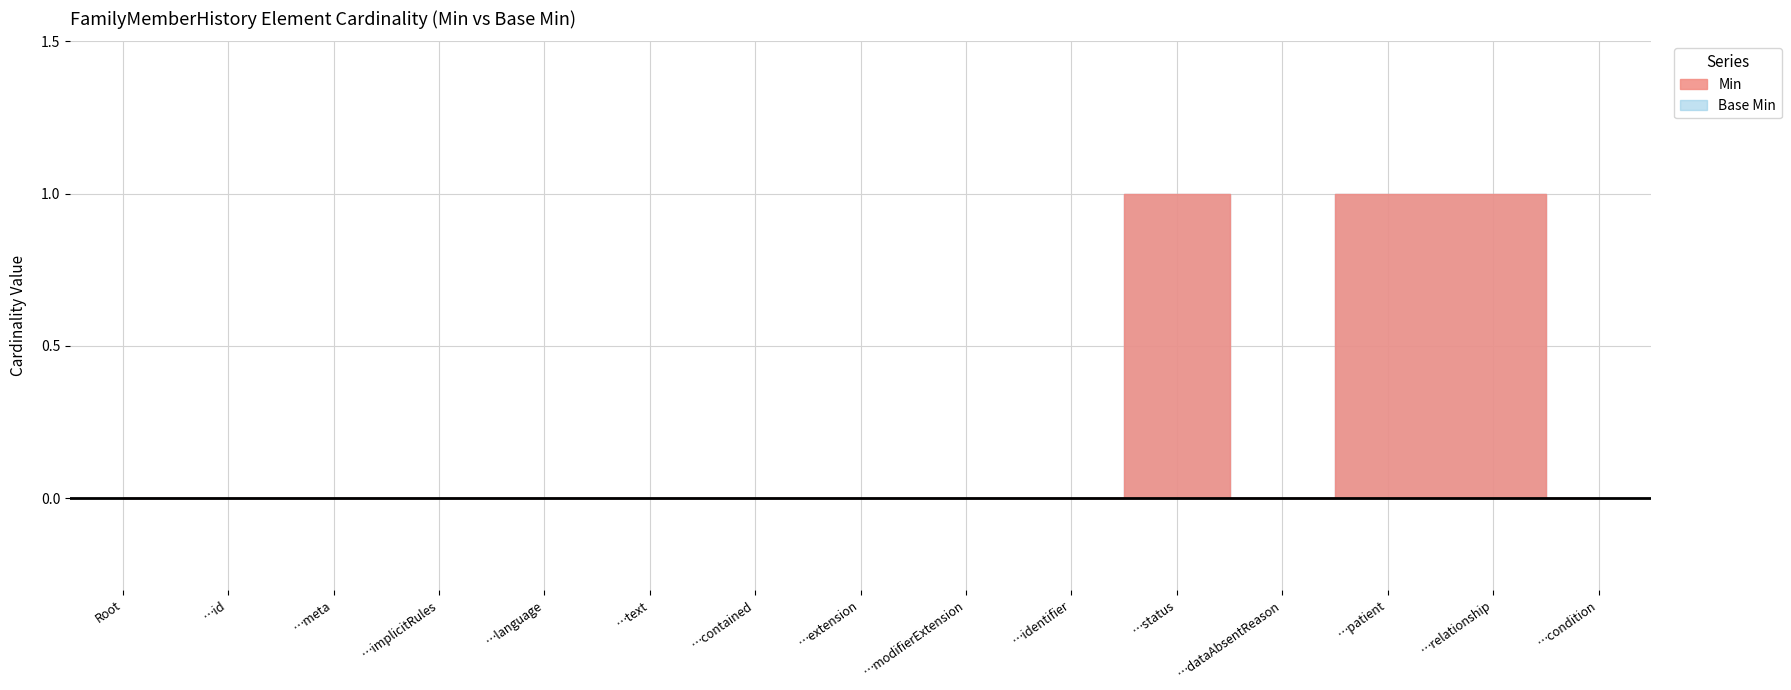

How many interior local peaks does the Min series have?

1